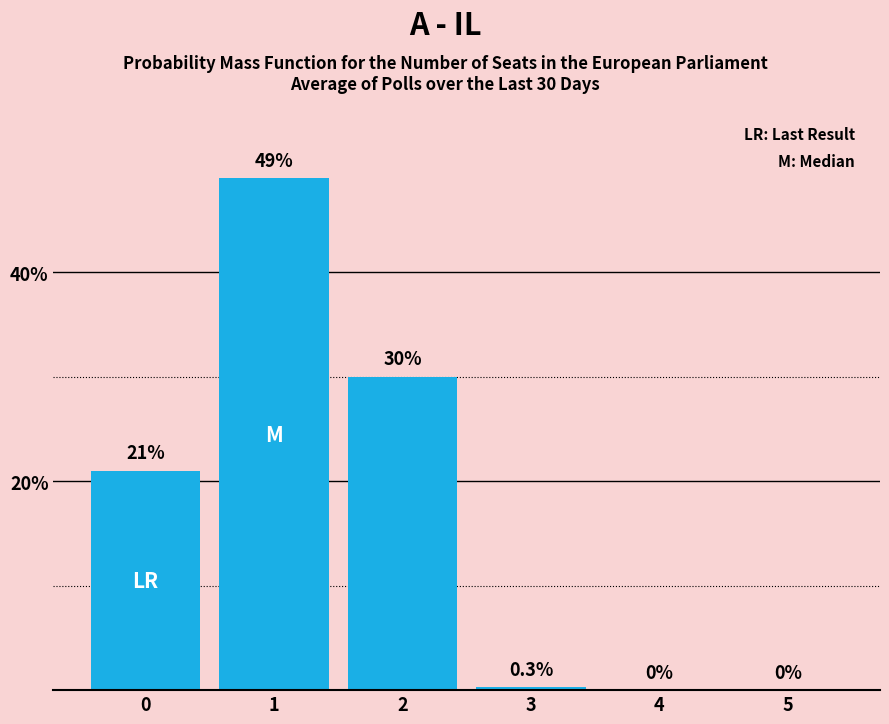

What is the sum of all values?

100.3